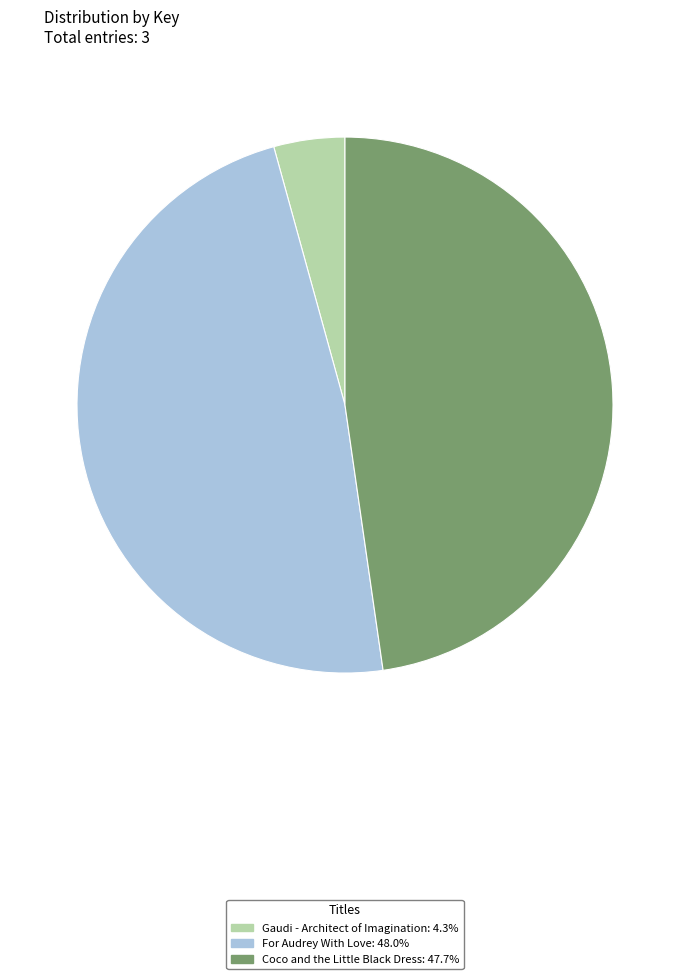

Is the sum of For Audrey With Love and Coco and the Little Black Dress greater than half?

Yes